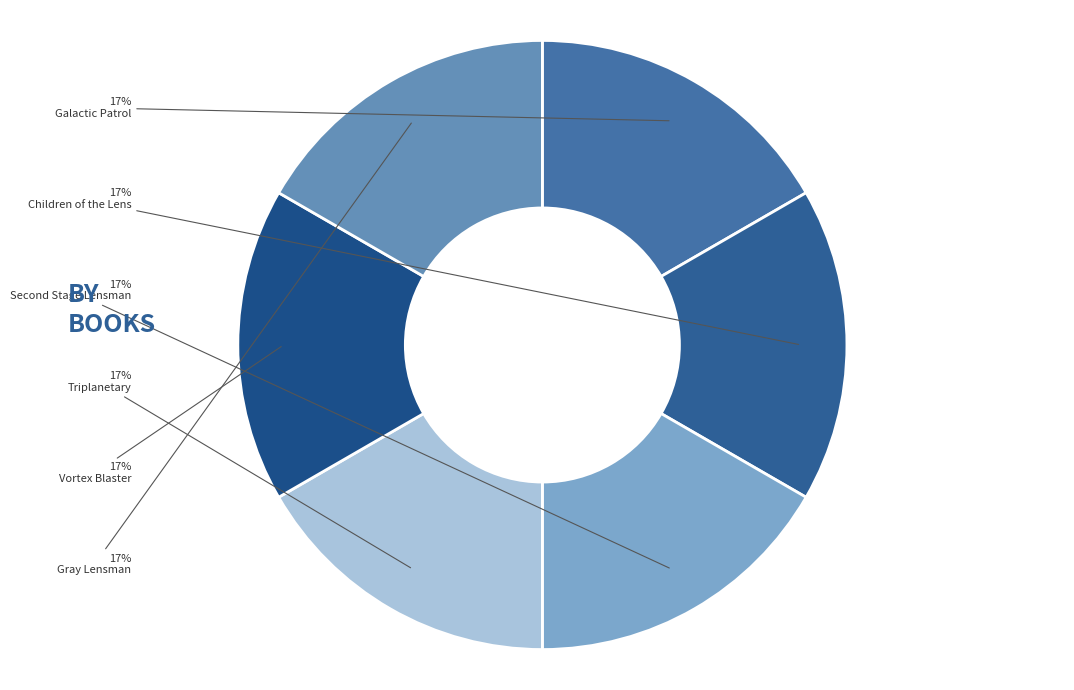

What portion of the pie excludes Vortex Blaster?

83.3%